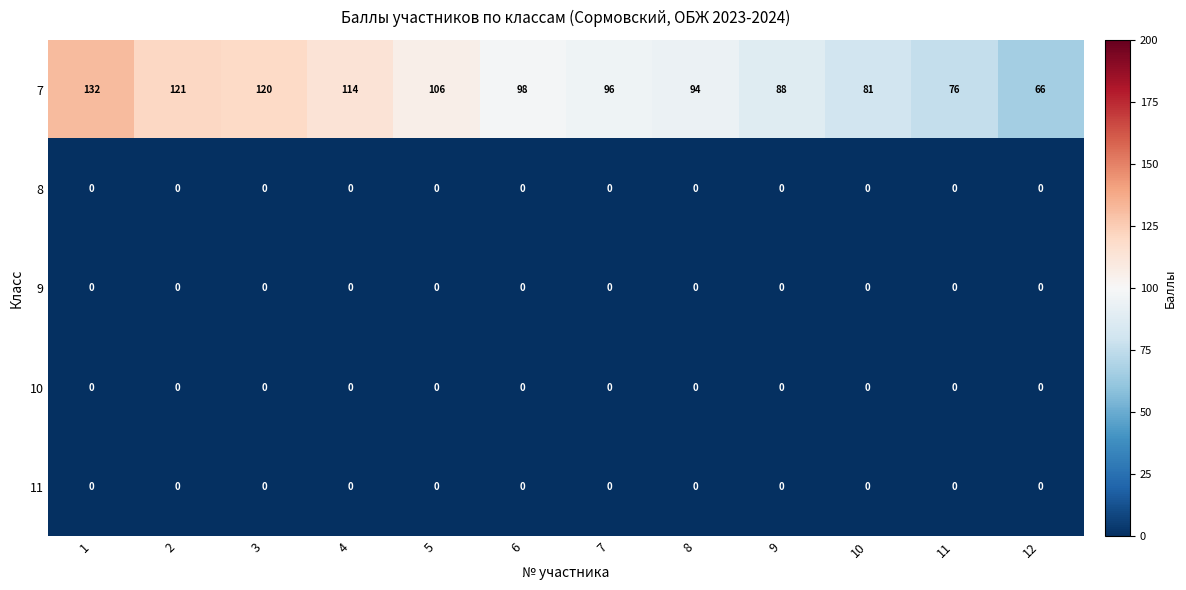

Which series changed the most between 5 and 11?

7